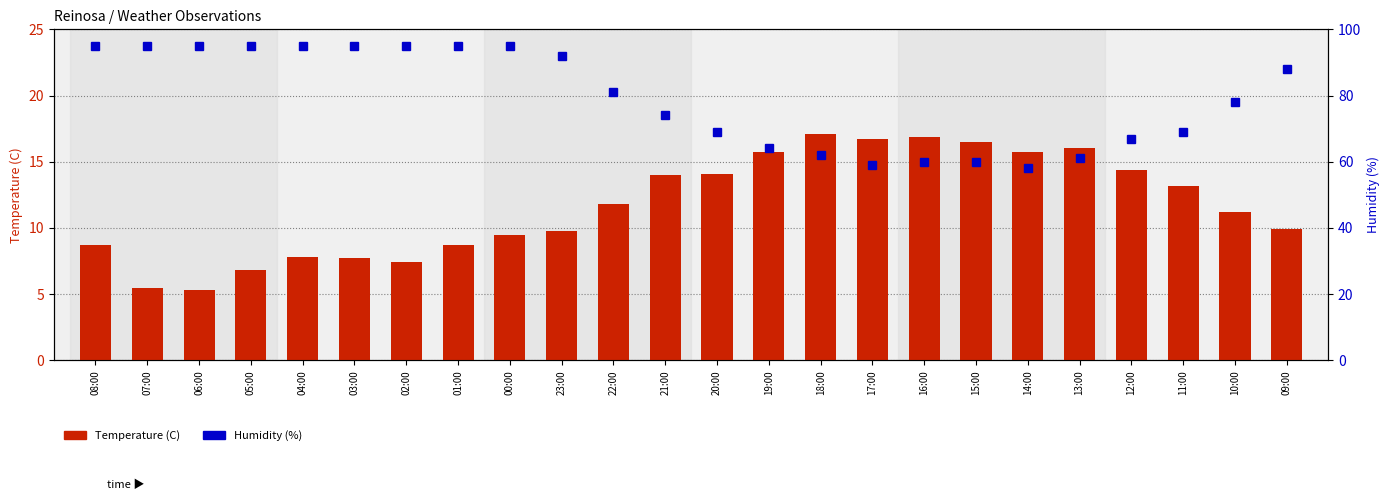

At how many categories does at least one series exceed 65?

17